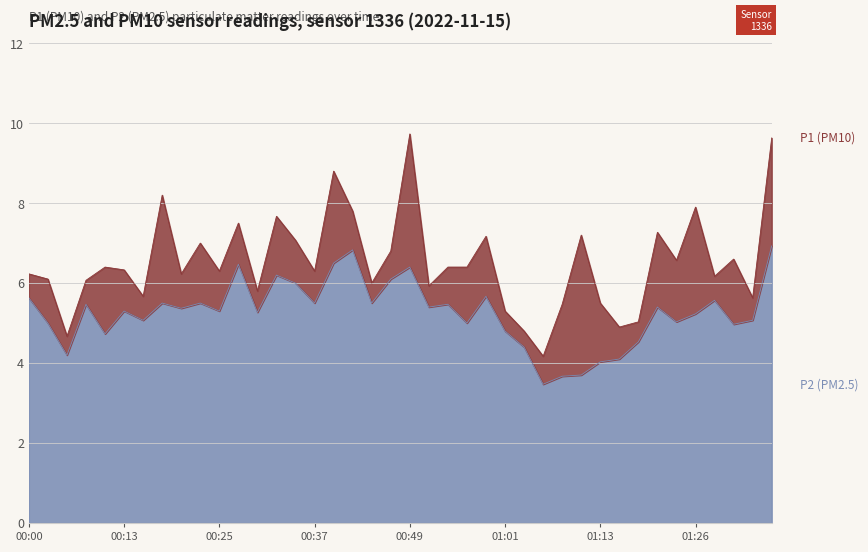

What position from the right is 01:16?

9